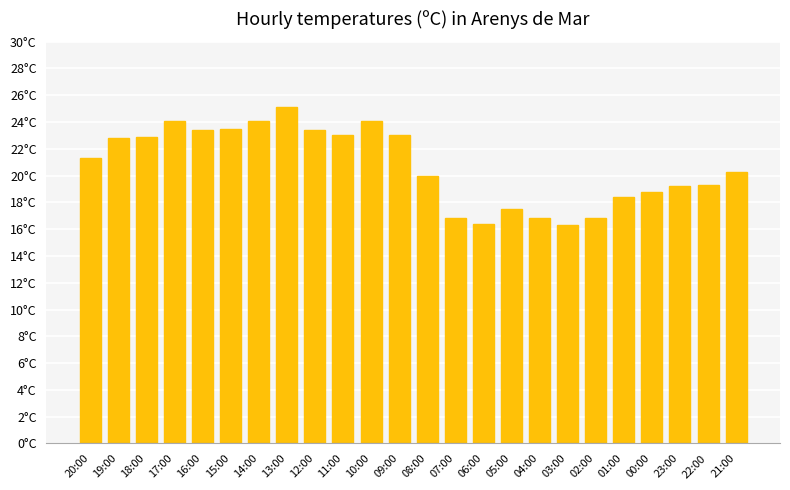

Does the chart contain any negative values?

No